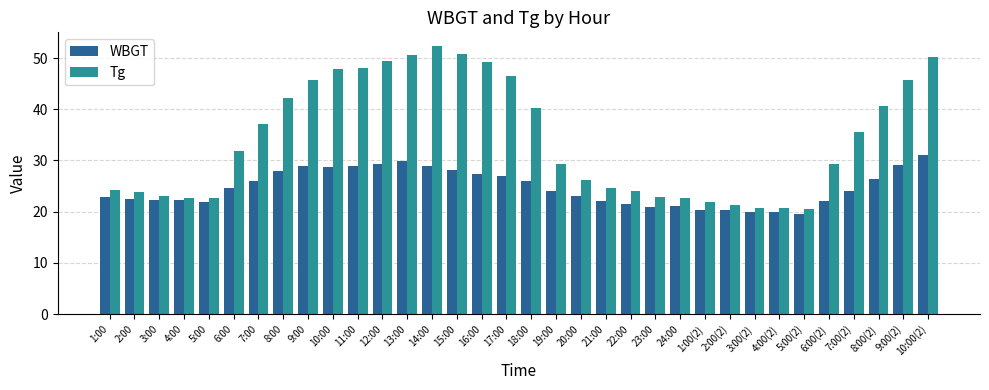

What are all the series names shown in the legend?

WBGT, Tg